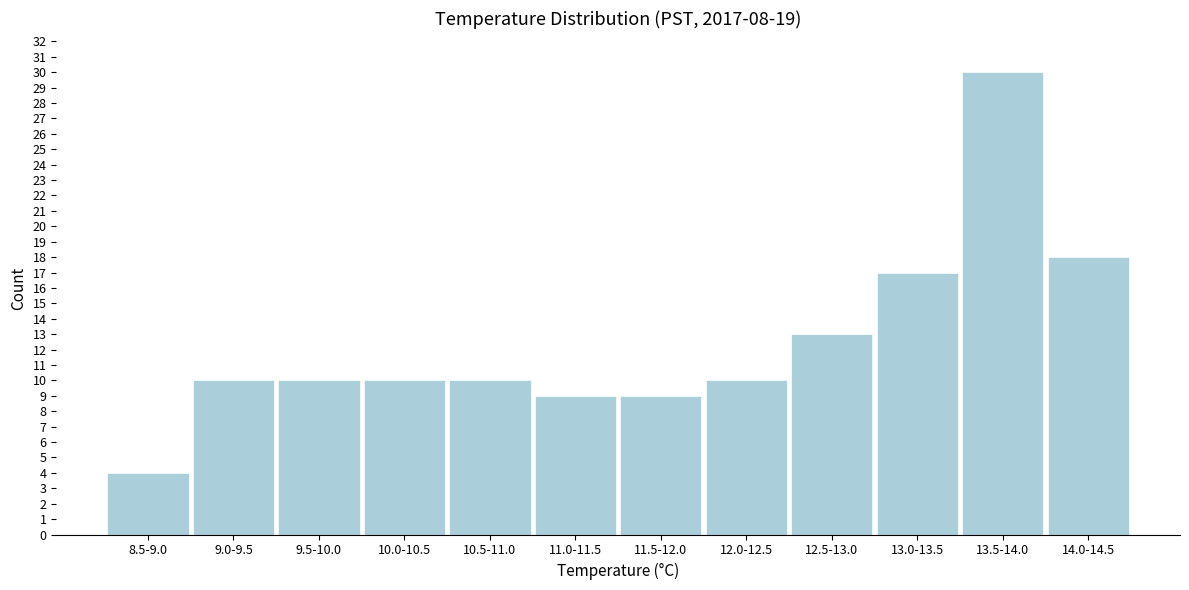

Reading right to left, extract all data points from this chart.

18	30	17	13	10	9	9	10	10	10	10	4